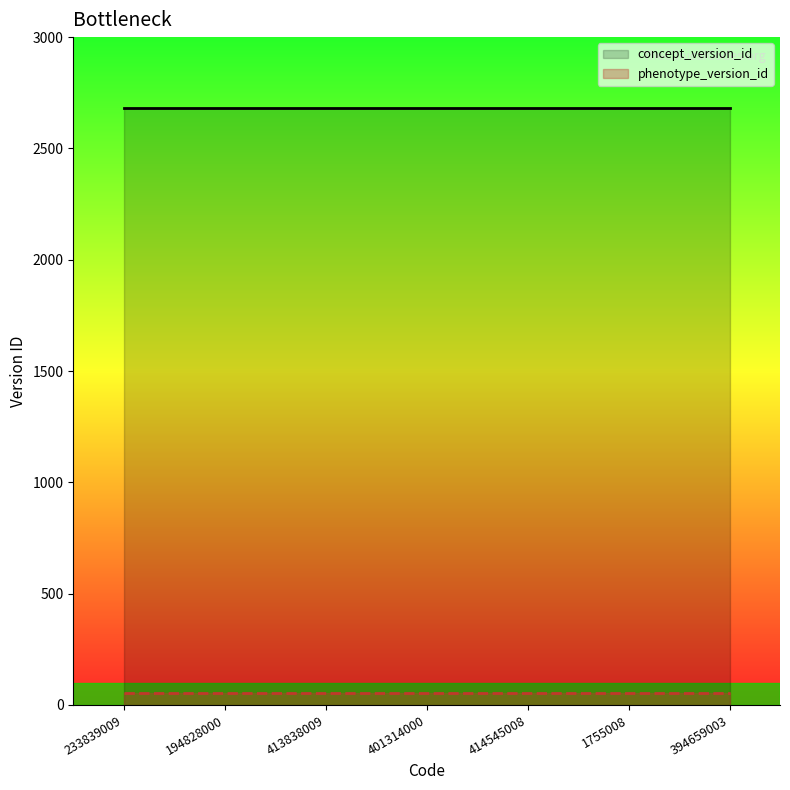

True or false: phenotype_version_id and concept_version_id intersect in this chart.

False